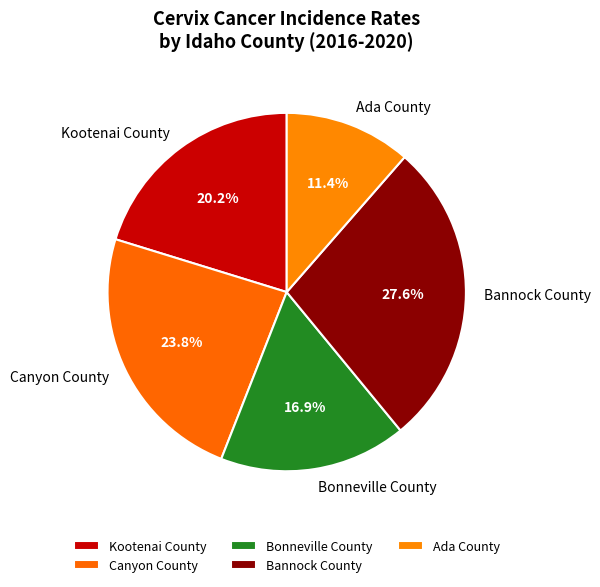

Which category has the biggest portion of the pie?

Bannock County